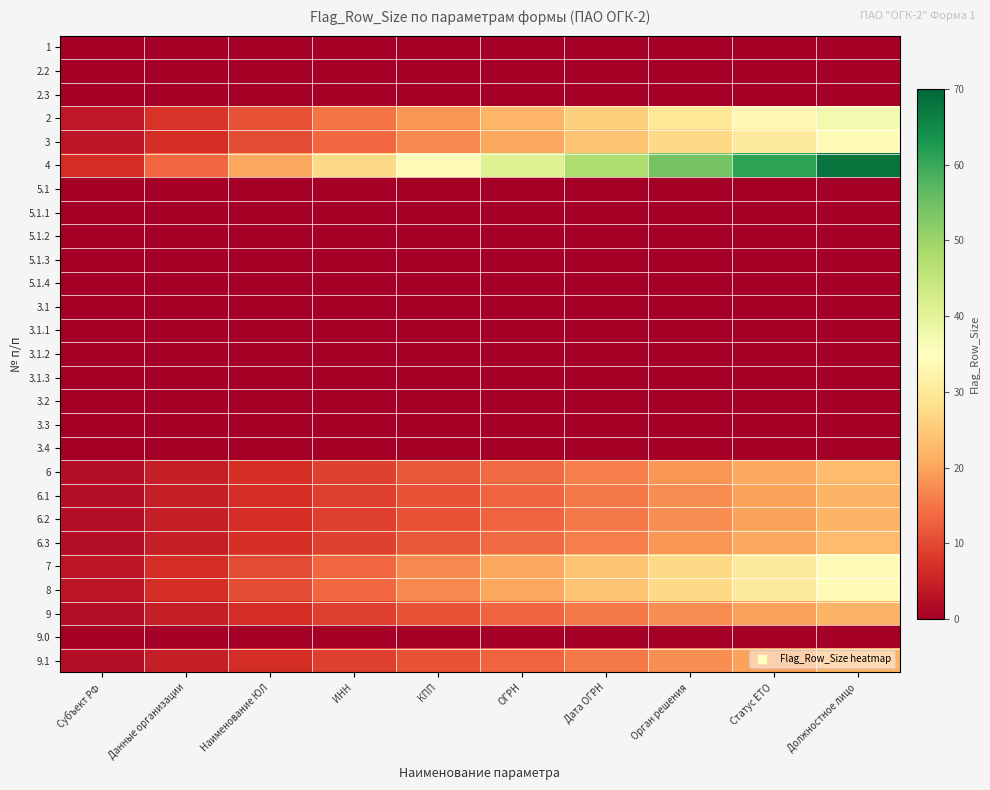

Reading left to right, what are all the values shown in this chart?

1: Субъект РФ=0.0	Данные организации=0.0	Наименование ЮЛ=0.0	ИНН=0.0	КПП=0.0	ОГРН=0.0	Дата ОГРН=0.0	Орган решения=0.0	Статус ЕТО=0.0	Должностное лицо=0.0
2.2: Субъект РФ=0.0	Данные организации=0.0	Наименование ЮЛ=0.0	ИНН=0.0	КПП=0.0	ОГРН=0.0	Дата ОГРН=0.0	Орган решения=0.0	Статус ЕТО=0.0	Должностное лицо=0.0
2.3: Субъект РФ=0.0	Данные организации=0.0	Наименование ЮЛ=0.0	ИНН=0.0	КПП=0.0	ОГРН=0.0	Дата ОГРН=0.0	Орган решения=0.0	Статус ЕТО=0.0	Должностное лицо=0.0
2: Субъект РФ=3.7	Данные организации=7.4	Наименование ЮЛ=11.1	ИНН=14.8	КПП=18.5	ОГРН=22.2	Дата ОГРН=25.9	Орган решения=29.6	Статус ЕТО=33.3	Должностное лицо=37.0
3: Субъект РФ=3.4	Данные организации=6.8	Наименование ЮЛ=10.2	ИНН=13.6	КПП=17.0	ОГРН=20.4	Дата ОГРН=23.8	Орган решения=27.2	Статус ЕТО=30.6	Должностное лицо=34.0
4: Субъект РФ=6.8	Данные организации=13.6	Наименование ЮЛ=20.4	ИНН=27.2	КПП=34.0	ОГРН=40.8	Дата ОГРН=47.6	Орган решения=54.4	Статус ЕТО=61.2	Должностное лицо=68.0
5.1: Субъект РФ=0.0	Данные организации=0.0	Наименование ЮЛ=0.0	ИНН=0.0	КПП=0.0	ОГРН=0.0	Дата ОГРН=0.0	Орган решения=0.0	Статус ЕТО=0.0	Должностное лицо=0.0
5.1.1: Субъект РФ=0.0	Данные организации=0.0	Наименование ЮЛ=0.0	ИНН=0.0	КПП=0.0	ОГРН=0.0	Дата ОГРН=0.0	Орган решения=0.0	Статус ЕТО=0.0	Должностное лицо=0.0
5.1.2: Субъект РФ=0.0	Данные организации=0.0	Наименование ЮЛ=0.0	ИНН=0.0	КПП=0.0	ОГРН=0.0	Дата ОГРН=0.0	Орган решения=0.0	Статус ЕТО=0.0	Должностное лицо=0.0
5.1.3: Субъект РФ=0.0	Данные организации=0.0	Наименование ЮЛ=0.0	ИНН=0.0	КПП=0.0	ОГРН=0.0	Дата ОГРН=0.0	Орган решения=0.0	Статус ЕТО=0.0	Должностное лицо=0.0
5.1.4: Субъект РФ=0.0	Данные организации=0.0	Наименование ЮЛ=0.0	ИНН=0.0	КПП=0.0	ОГРН=0.0	Дата ОГРН=0.0	Орган решения=0.0	Статус ЕТО=0.0	Должностное лицо=0.0
3.1: Субъект РФ=0.0	Данные организации=0.0	Наименование ЮЛ=0.0	ИНН=0.0	КПП=0.0	ОГРН=0.0	Дата ОГРН=0.0	Орган решения=0.0	Статус ЕТО=0.0	Должностное лицо=0.0
3.1.1: Субъект РФ=0.0	Данные организации=0.0	Наименование ЮЛ=0.0	ИНН=0.0	КПП=0.0	ОГРН=0.0	Дата ОГРН=0.0	Орган решения=0.0	Статус ЕТО=0.0	Должностное лицо=0.0
3.1.2: Субъект РФ=0.0	Данные организации=0.0	Наименование ЮЛ=0.0	ИНН=0.0	КПП=0.0	ОГРН=0.0	Дата ОГРН=0.0	Орган решения=0.0	Статус ЕТО=0.0	Должностное лицо=0.0
3.1.3: Субъект РФ=0.0	Данные организации=0.0	Наименование ЮЛ=0.0	ИНН=0.0	КПП=0.0	ОГРН=0.0	Дата ОГРН=0.0	Орган решения=0.0	Статус ЕТО=0.0	Должностное лицо=0.0
3.2: Субъект РФ=0.0	Данные организации=0.0	Наименование ЮЛ=0.0	ИНН=0.0	КПП=0.0	ОГРН=0.0	Дата ОГРН=0.0	Орган решения=0.0	Статус ЕТО=0.0	Должностное лицо=0.0
3.3: Субъект РФ=0.0	Данные организации=0.0	Наименование ЮЛ=0.0	ИНН=0.0	КПП=0.0	ОГРН=0.0	Дата ОГРН=0.0	Орган решения=0.0	Статус ЕТО=0.0	Должностное лицо=0.0
3.4: Субъект РФ=0.0	Данные организации=0.0	Наименование ЮЛ=0.0	ИНН=0.0	КПП=0.0	ОГРН=0.0	Дата ОГРН=0.0	Орган решения=0.0	Статус ЕТО=0.0	Должностное лицо=0.0
6: Субъект РФ=2.3	Данные организации=4.6	Наименование ЮЛ=6.9	ИНН=9.2	КПП=11.5	ОГРН=13.8	Дата ОГРН=16.1	Орган решения=18.4	Статус ЕТО=20.7	Должностное лицо=23.0
6.1: Субъект РФ=2.2	Данные организации=4.4	Наименование ЮЛ=6.6	ИНН=8.8	КПП=11.0	ОГРН=13.2	Дата ОГРН=15.4	Орган решения=17.6	Статус ЕТО=19.8	Должностное лицо=22.0
6.2: Субъект РФ=2.2	Данные организации=4.4	Наименование ЮЛ=6.6	ИНН=8.8	КПП=11.0	ОГРН=13.2	Дата ОГРН=15.4	Орган решения=17.6	Статус ЕТО=19.8	Должностное лицо=22.0
6.3: Субъект РФ=2.3	Данные организации=4.6	Наименование ЮЛ=6.9	ИНН=9.2	КПП=11.5	ОГРН=13.8	Дата ОГРН=16.1	Орган решения=18.4	Статус ЕТО=20.7	Должностное лицо=23.0
7: Субъект РФ=3.4	Данные организации=6.8	Наименование ЮЛ=10.2	ИНН=13.6	КПП=17.0	ОГРН=20.4	Дата ОГРН=23.8	Орган решения=27.2	Статус ЕТО=30.6	Должностное лицо=34.0
8: Субъект РФ=3.4	Данные организации=6.8	Наименование ЮЛ=10.2	ИНН=13.6	КПП=17.0	ОГРН=20.4	Дата ОГРН=23.8	Орган решения=27.2	Статус ЕТО=30.6	Должностное лицо=34.0
9: Субъект РФ=2.2	Данные организации=4.4	Наименование ЮЛ=6.6	ИНН=8.8	КПП=11.0	ОГРН=13.2	Дата ОГРН=15.4	Орган решения=17.6	Статус ЕТО=19.8	Должностное лицо=22.0
9.0: Субъект РФ=0.0	Данные организации=0.0	Наименование ЮЛ=0.0	ИНН=0.0	КПП=0.0	ОГРН=0.0	Дата ОГРН=0.0	Орган решения=0.0	Статус ЕТО=0.0	Должностное лицо=0.0
9.1: Субъект РФ=2.2	Данные организации=4.4	Наименование ЮЛ=6.6	ИНН=8.8	КПП=11.0	ОГРН=13.2	Дата ОГРН=15.4	Орган решения=17.6	Статус ЕТО=19.8	Должностное лицо=22.0